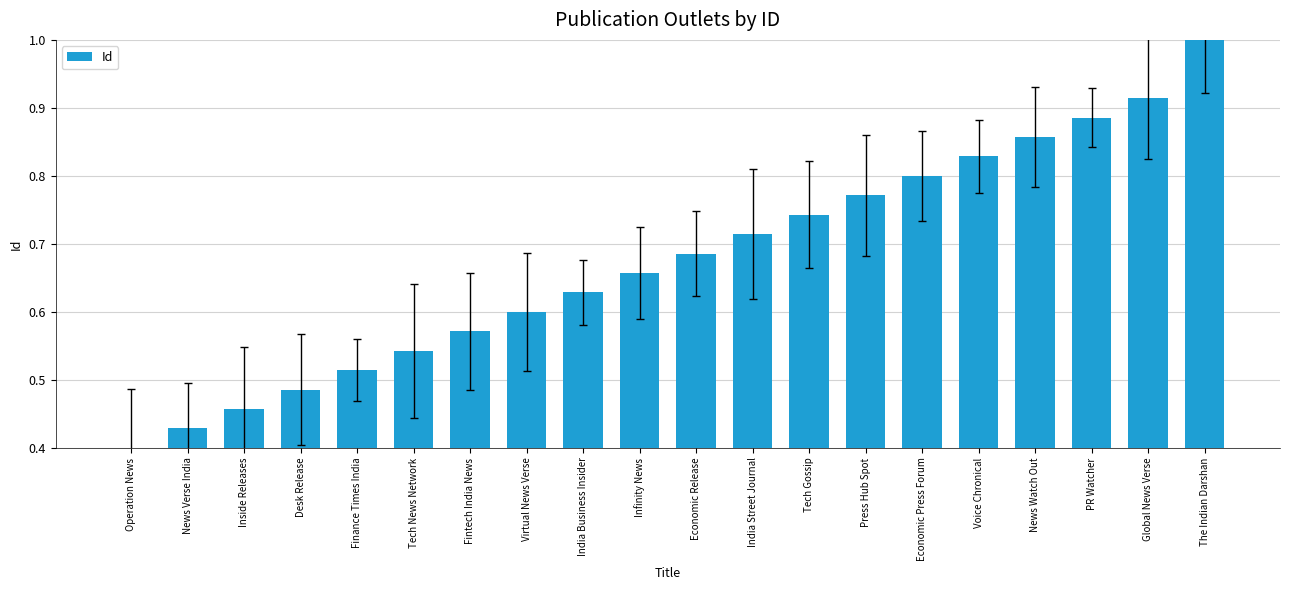

What is the maximum value shown in the chart?

1.0